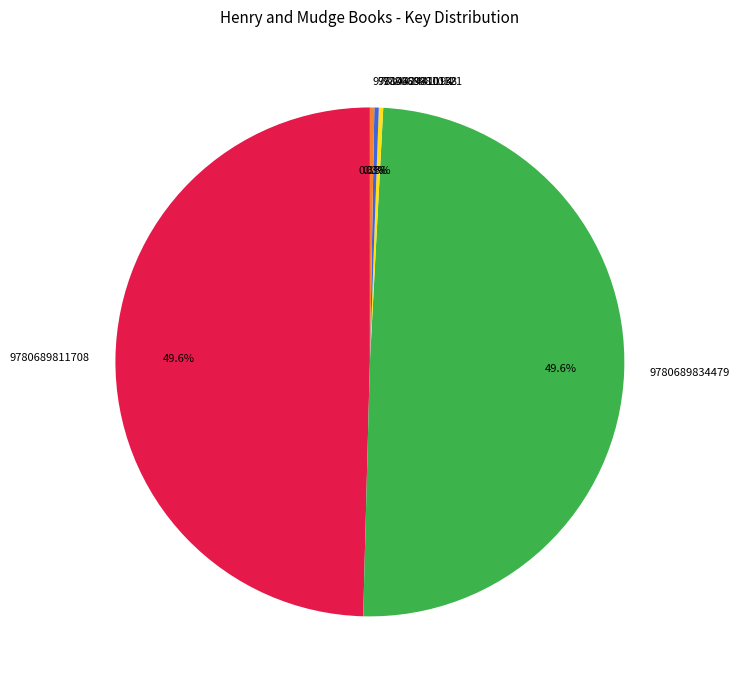

Is it true that 9781442441194 is 0% of the pie?

True